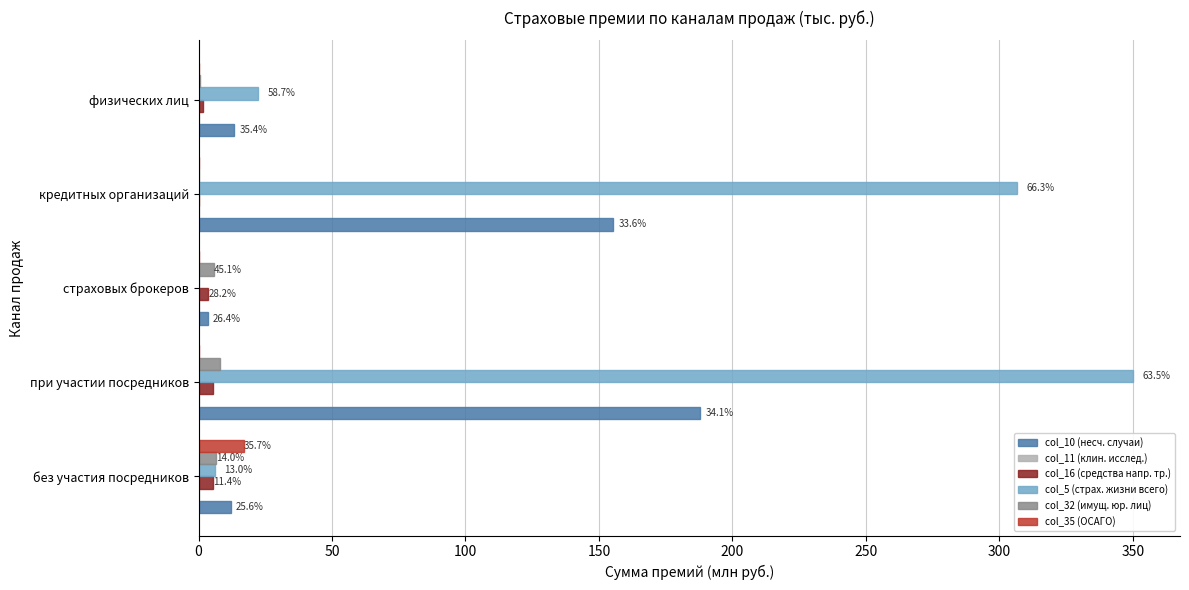

At which category is the sum across all series the highest?

при участии посредников